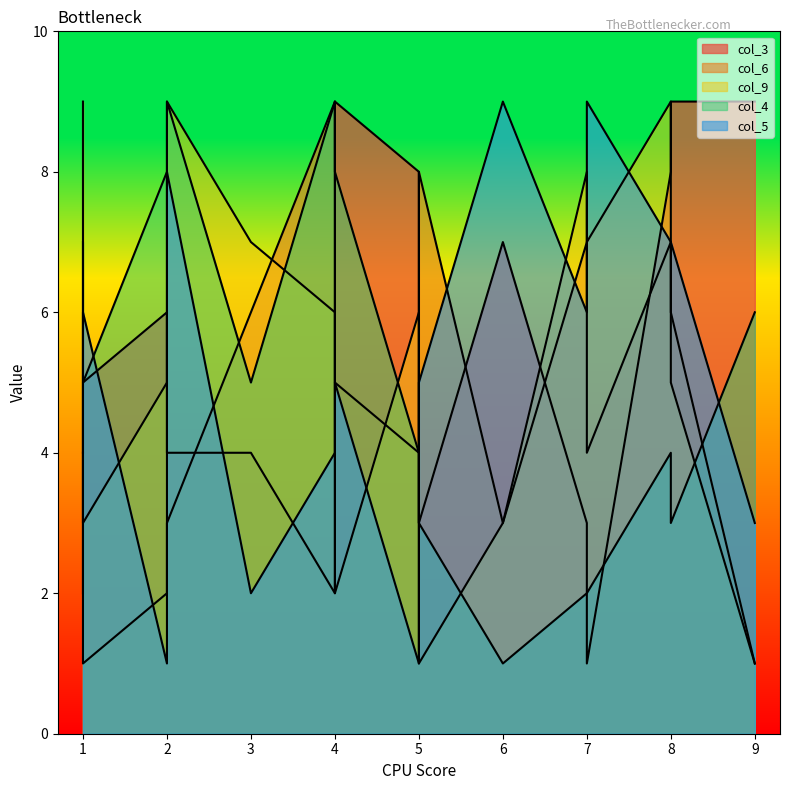

How many times do col_4 and col_6 cross each other?

7